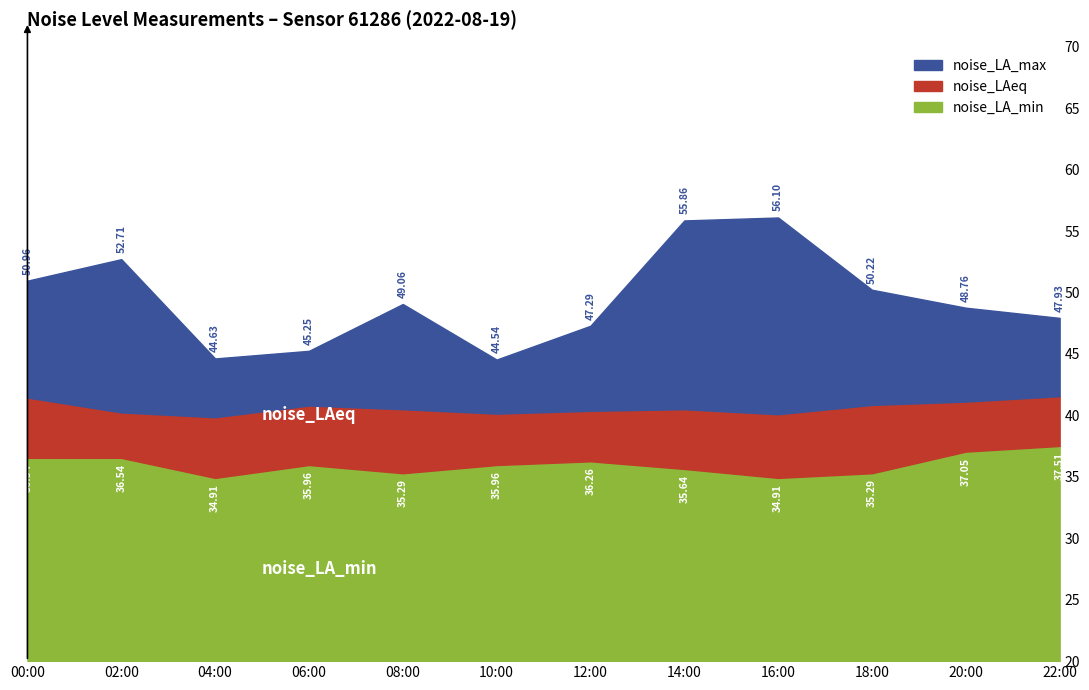

At how many categories does at least one series exceed 41?

12